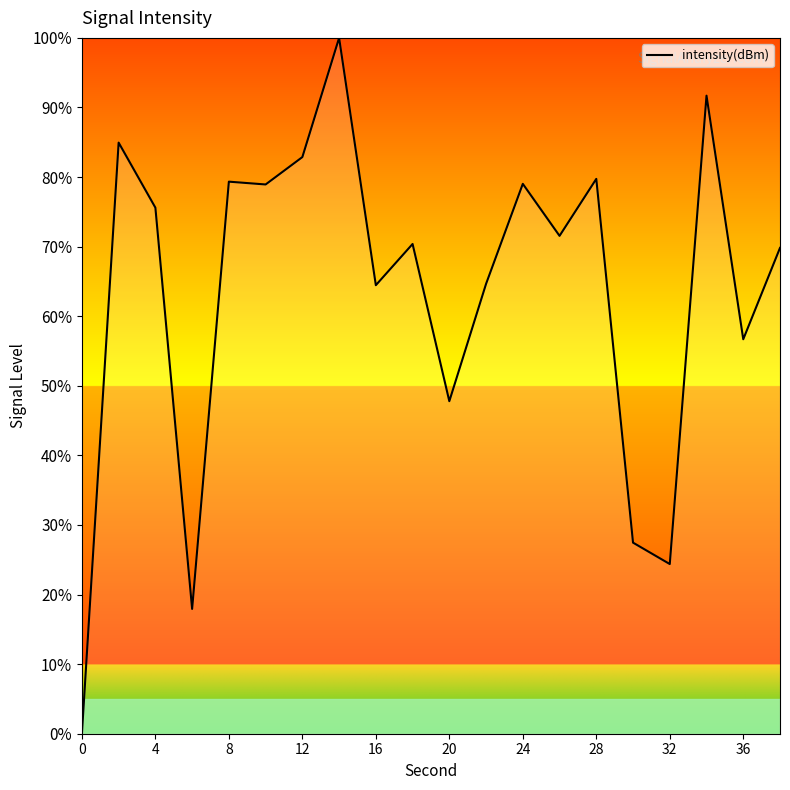

What is the difference between the maximum and minimum values?

100.0